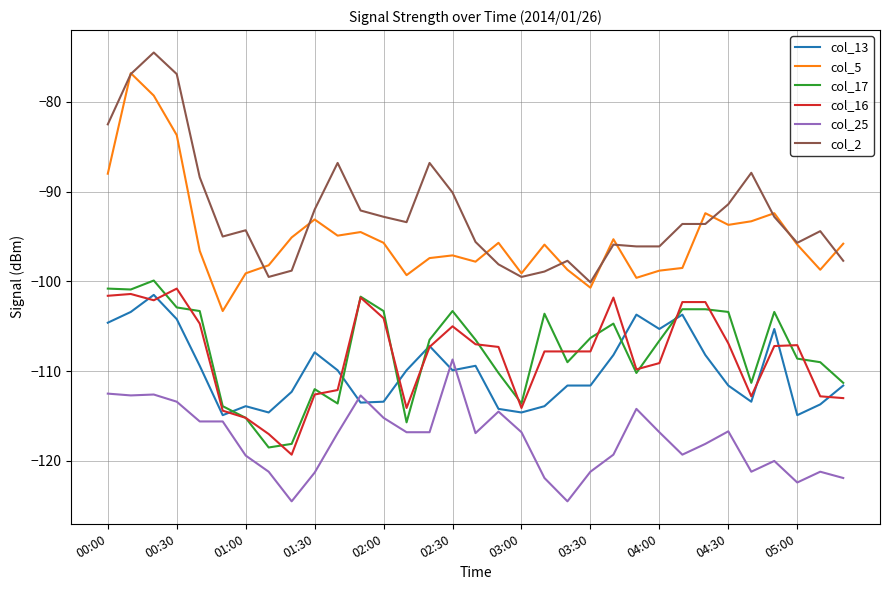

Does the chart display data point markers on the line(s)?

No